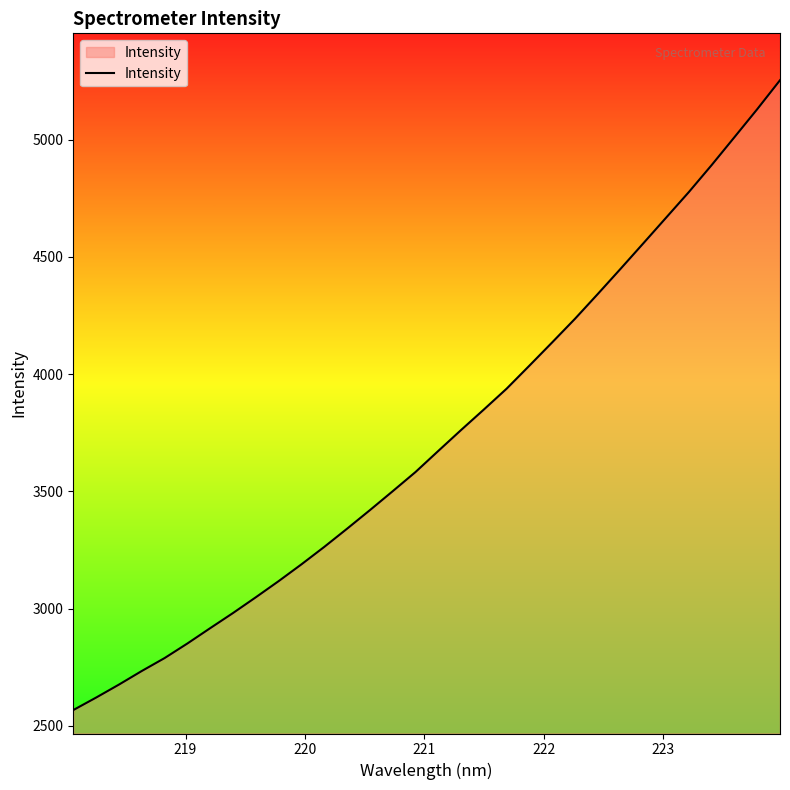

What is the difference between the maximum and minimum values?

2686.9